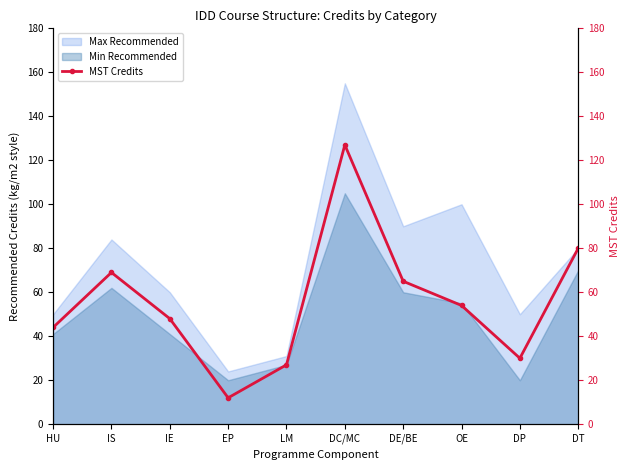

Which has a higher value, DC/MC or HU?

DC/MC